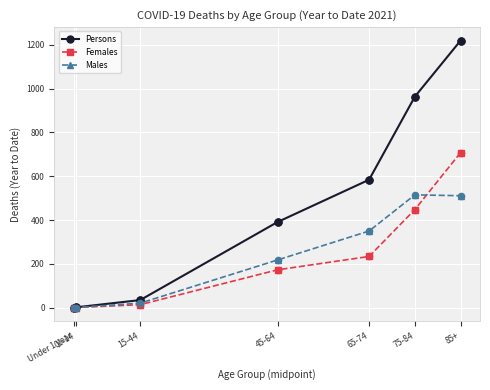

The Males series shows 140 at 45-64. True or false?

False